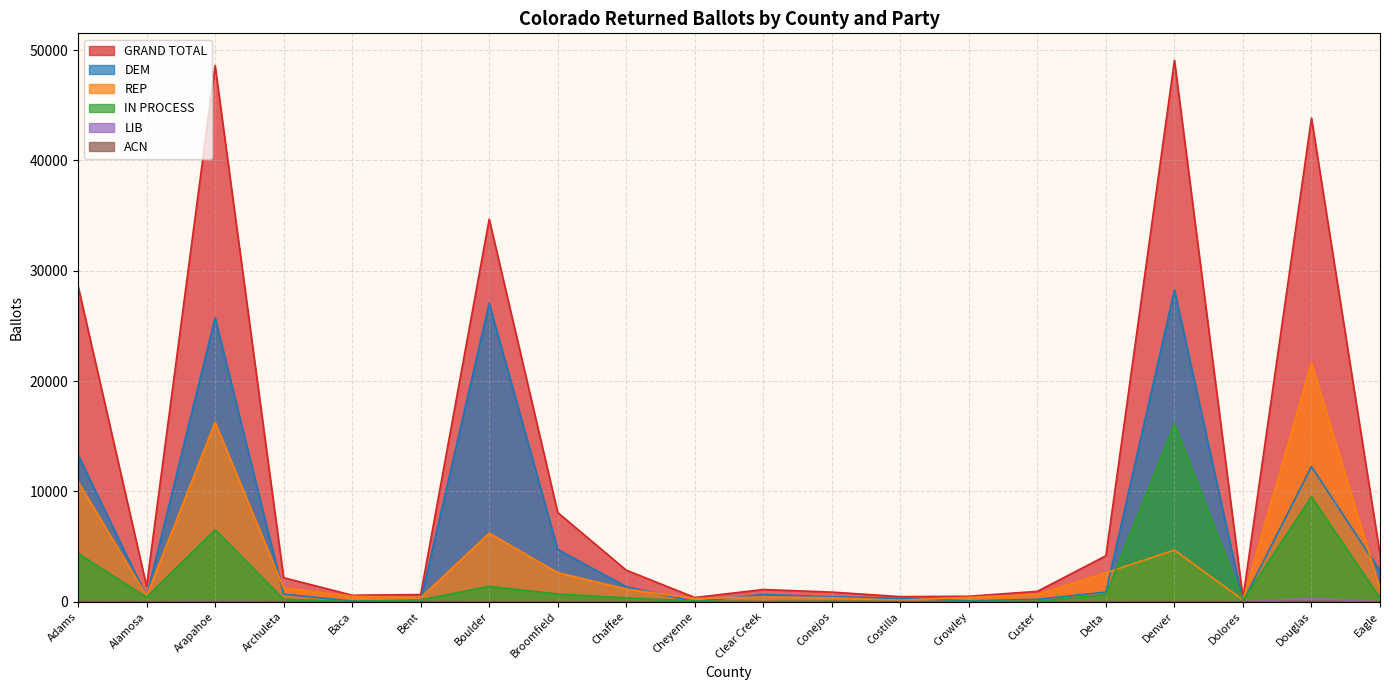

What is the approximate value of DEM at Dolores?

24